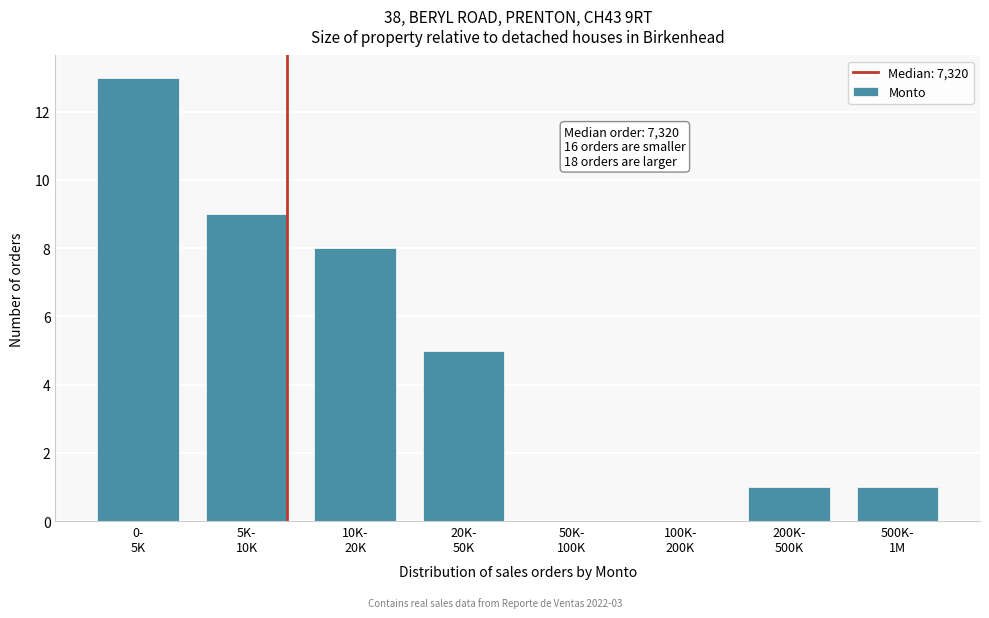

How many series are shown in this chart?

1